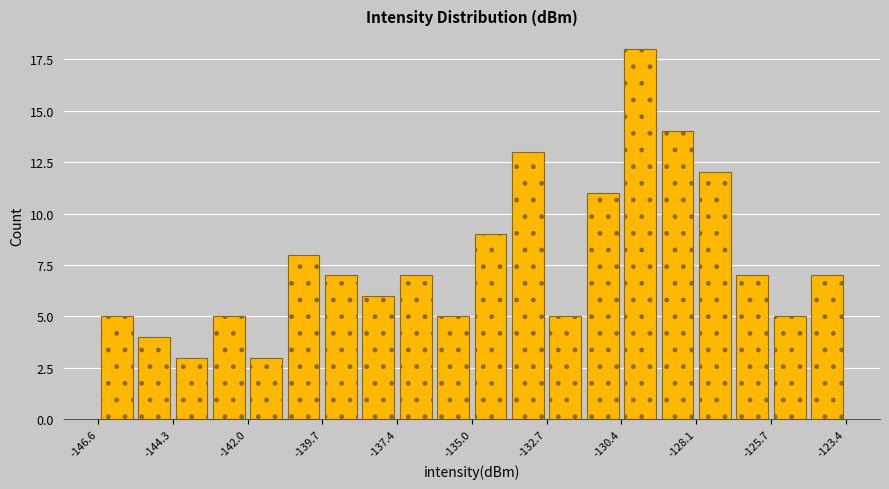

Around what value on the x-axis is the tallest bar? Give the approximate position of its centre, as read against the axis.

-130.0